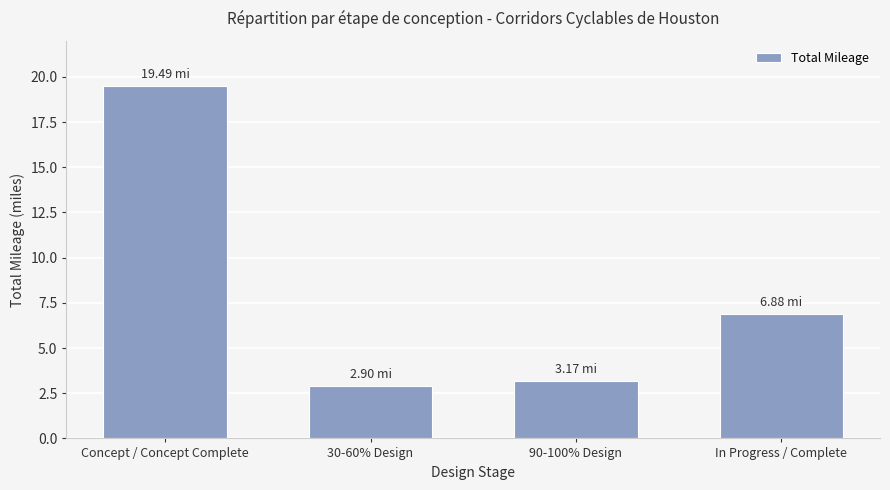

How many data points are above 6?

2